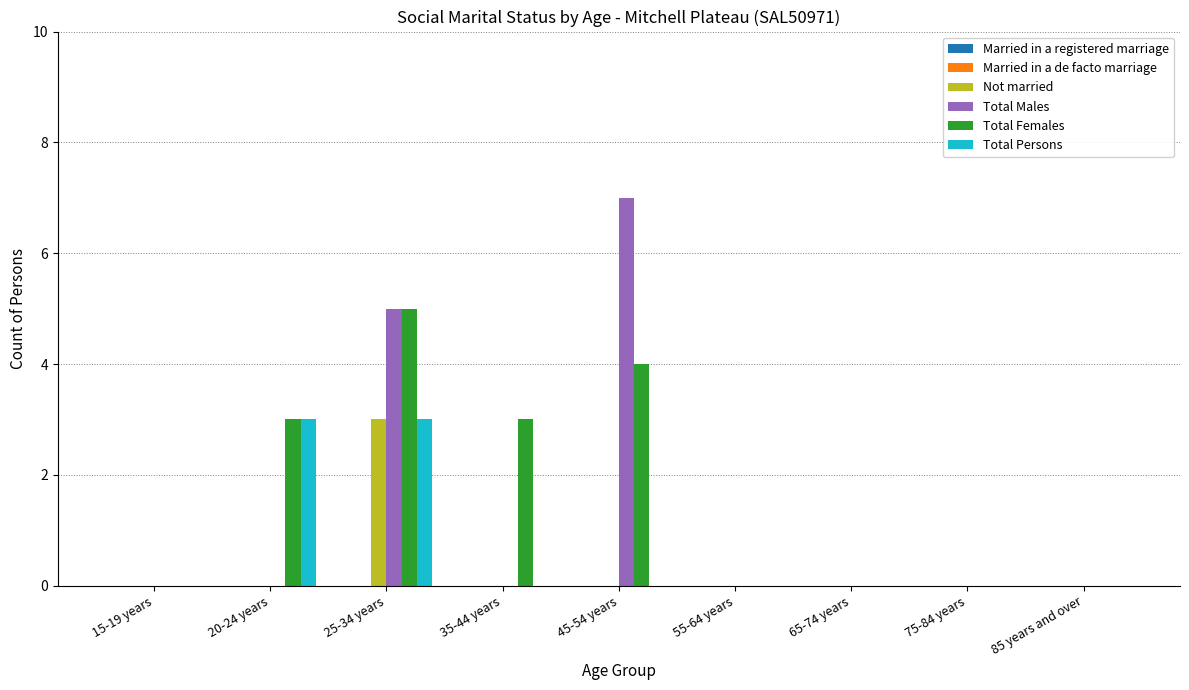

At which category is the sum across all series the highest?

25-34 years